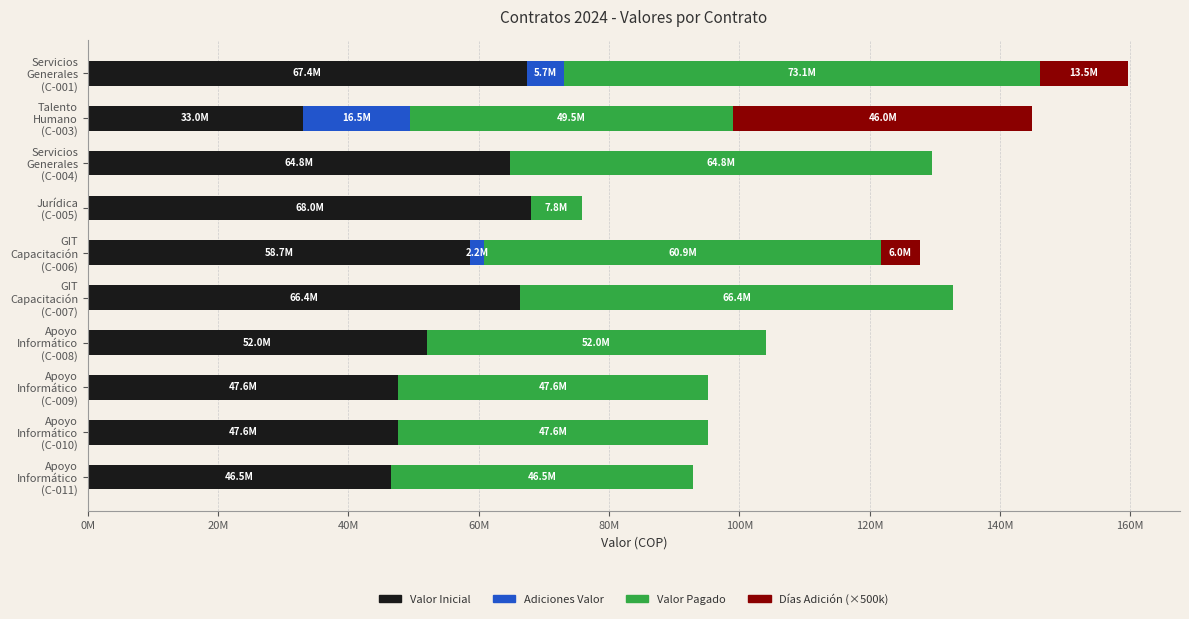

Reading left to right, what are all the values shown in this chart?

Valor Inicial: 67410000	33000000	64800000	68040000	58666667	66400000	52024000	47587000	47587000	46480000
Adiciones Valor: 5670000	16500000	0	0	2200000	0	0	0	0	0
Valor Pagado: 73080000	49500000	64800000	7770000	60866667	66400000	52024000	47587000	47587000	46480000
Días Adición (×500k): 13500000	46000000	0	0	6000000	0	0	0	0	0